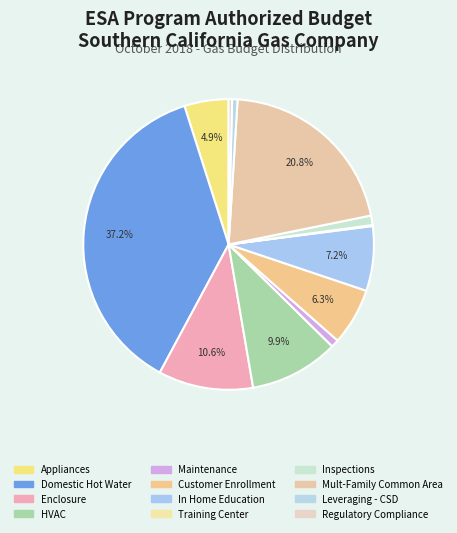

To the nearest percent, what is the average slice percentage?

8%